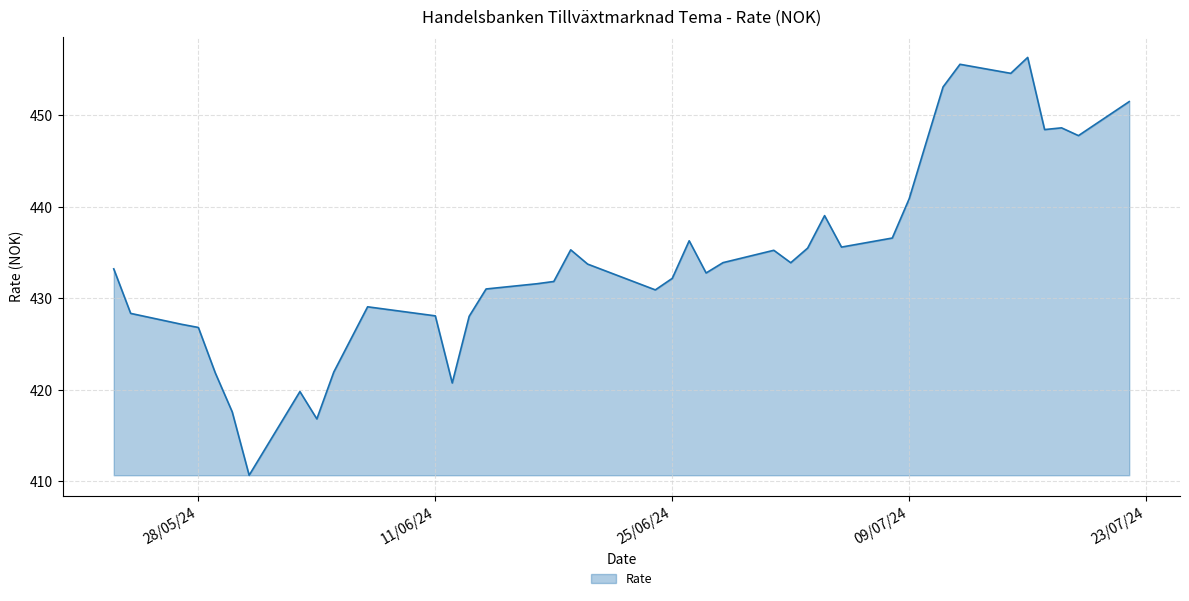

What is the maximum value shown in the chart?

456.4